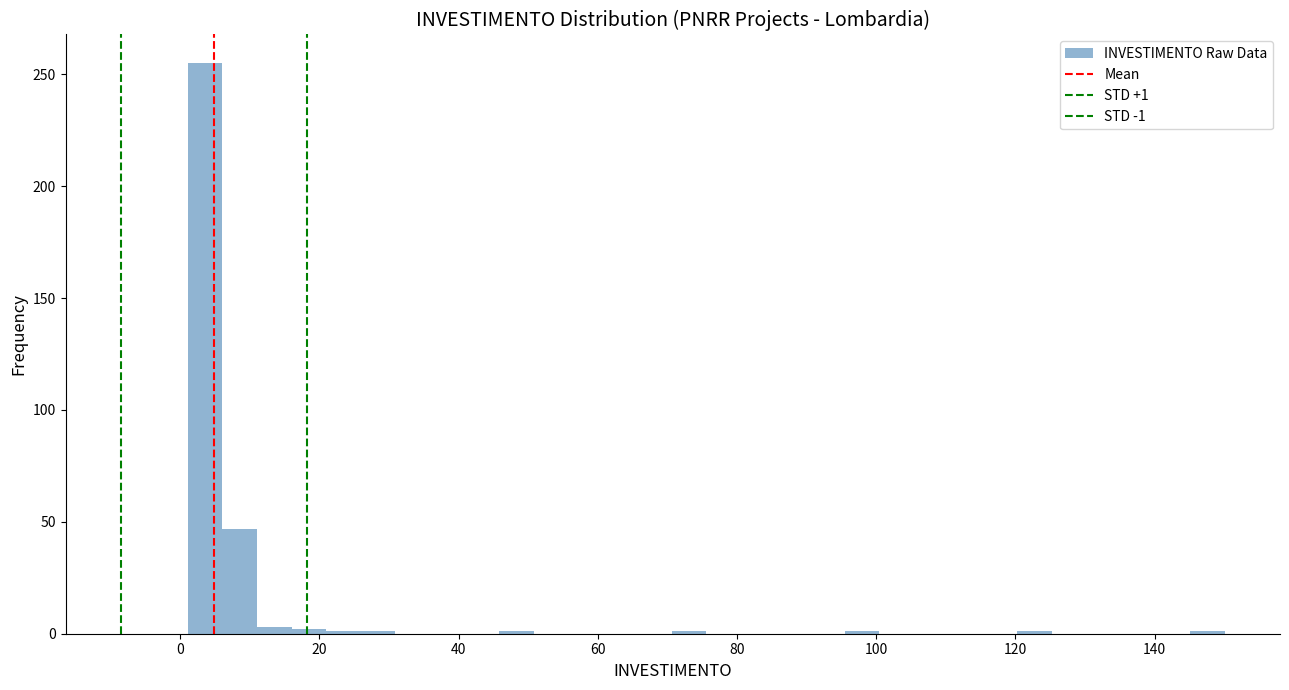

Read against the x-axis, roughly where is the centre of the tallest bar?

4